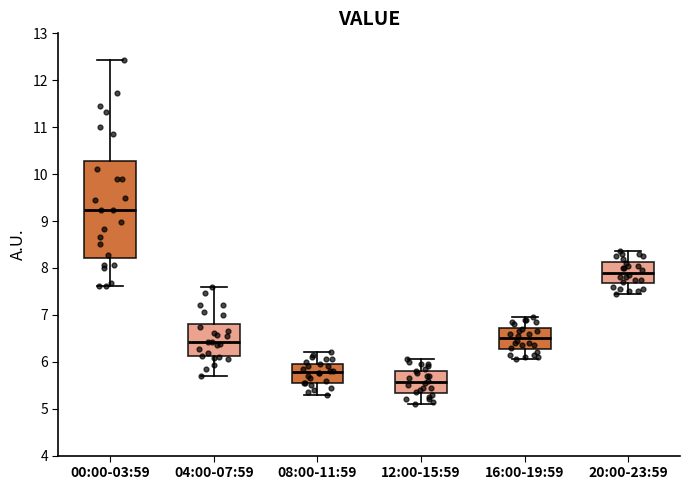

Reading left to right, read every box against the y-axis: the position of its median line, the range the box covers, and the ends of its whiskers. The values are not printed on the chart, so give them approximately, as read against the axis.

00:00-03:59: median 9.2, box 8.2 to 10.3, whiskers 7.6 to 12.4
04:00-07:59: median 6.4, box 6.1 to 6.8, whiskers 5.7 to 7.6
08:00-11:59: median 5.8, box 5.6 to 6.0, whiskers 5.3 to 6.2
12:00-15:59: median 5.6, box 5.3 to 5.8, whiskers 5.1 to 6.1
16:00-19:59: median 6.5, box 6.3 to 6.7, whiskers 6.1 to 7.0
20:00-23:59: median 7.9, box 7.7 to 8.1, whiskers 7.5 to 8.4